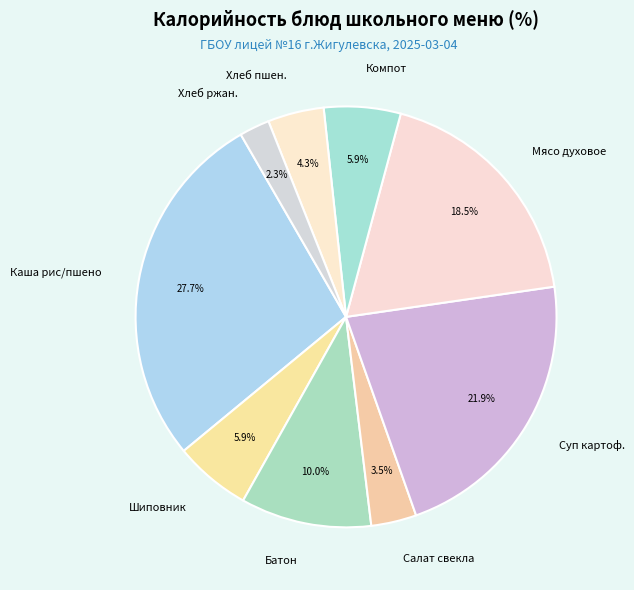

Does any single category account for the majority?

No